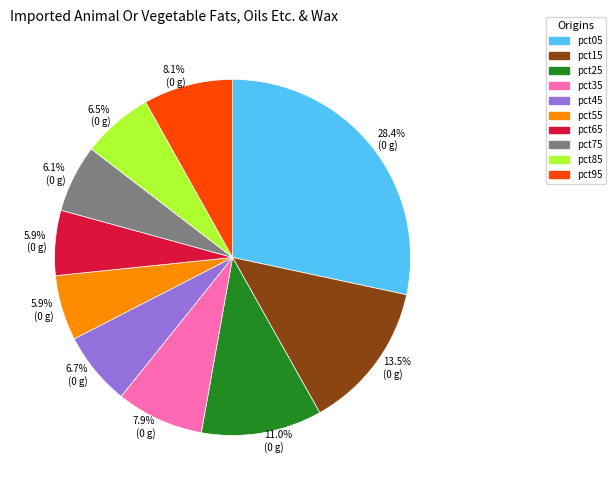

True or false: pct15 accounts for 1% of the total.

False